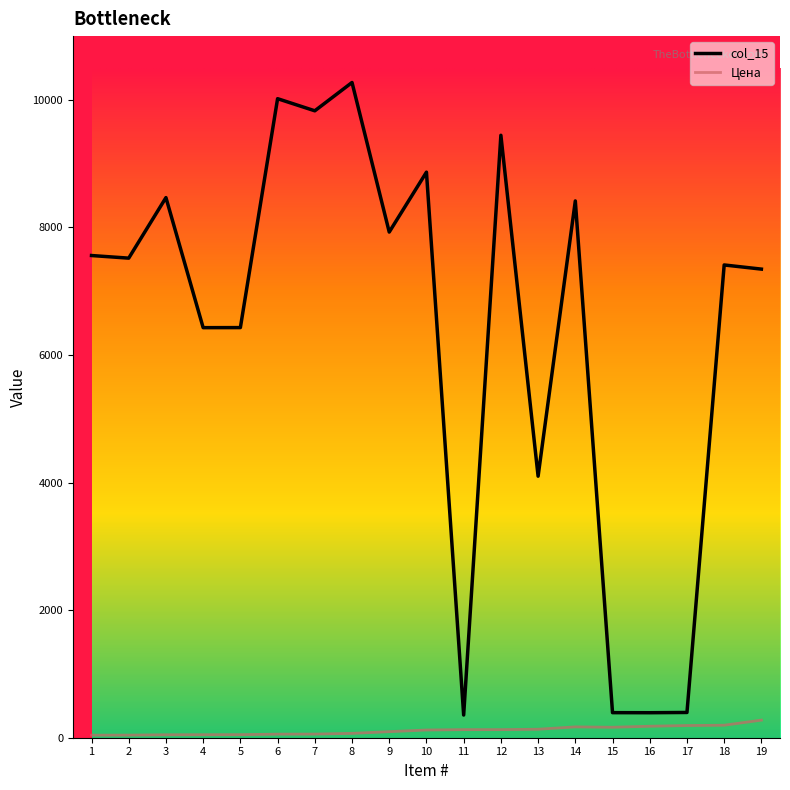

Which series has the largest range (max minus min)?

col_15